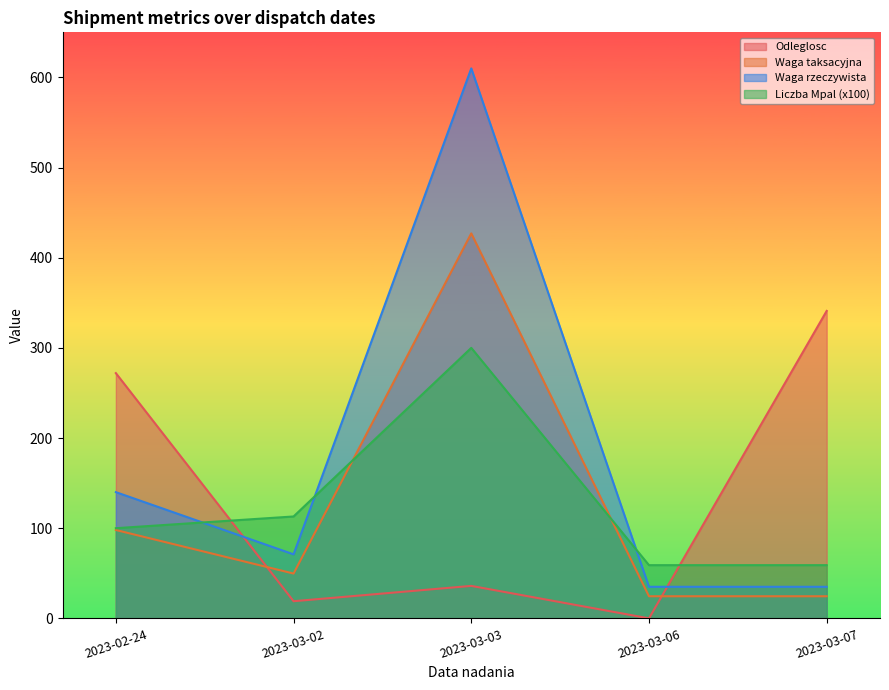

What is the label of the 4th point from the right?

2023-03-02